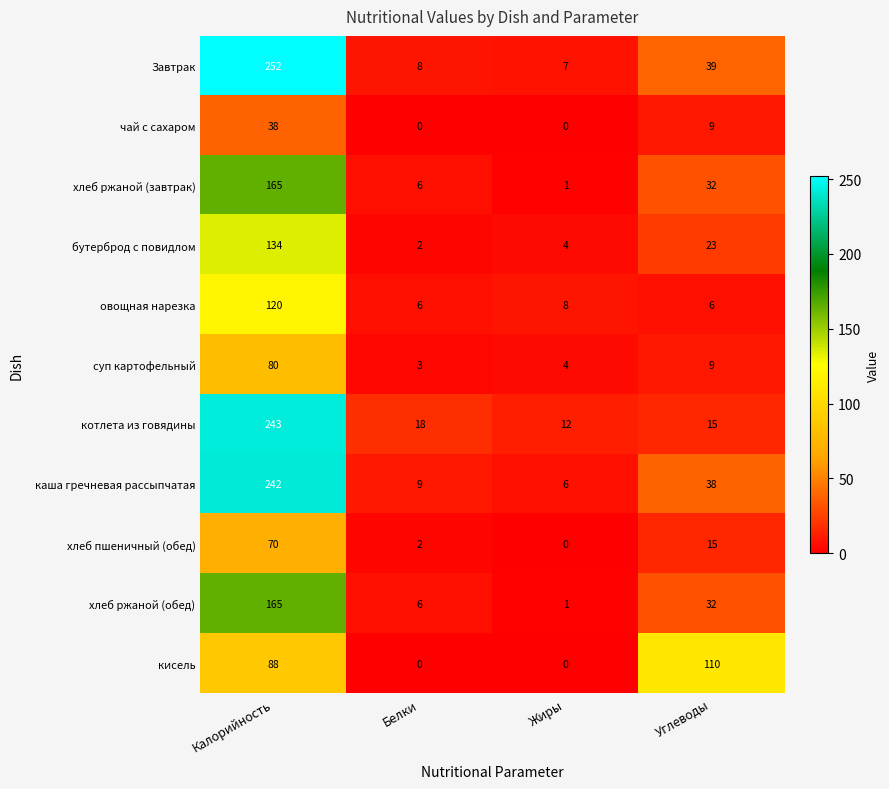

What is the difference between the highest and lowest values at Белки?

18